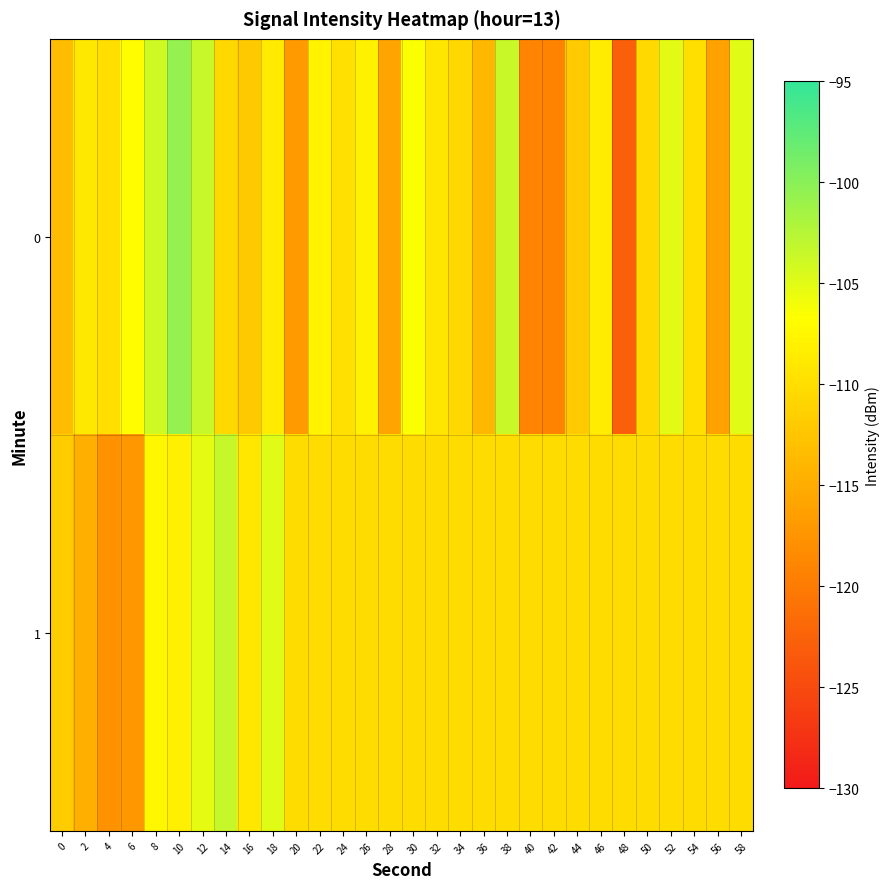

Reading left to right, transcribe all the data shown in this chart.

0: 0=-113.4	2=-108.9	4=-110.0	6=-106.8	8=-104.0	10=-100.6	12=-103.5	14=-110.6	16=-112.2	18=-108.7	20=-116.9	22=-107.9	24=-109.8	26=-108.0	28=-115.8	30=-106.5	32=-109.2	34=-110.6	36=-113.9	38=-103.6	40=-119.1	42=-119.1	44=-111.9	46=-108.6	48=-122.7	50=-110.5	52=-105.1	54=-109.9	56=-116.1	58=-104.9
1: 0=-111.8	2=-114.8	4=-117.7	6=-117.1	8=-107.5	10=-108.3	12=-105.3	14=-103.5	16=-109.0	18=-105.0	20=-110.2	22=-110.2	24=-110.2	26=-110.2	28=-110.2	30=-110.2	32=-110.2	34=-110.2	36=-110.2	38=-110.2	40=-110.2	42=-110.2	44=-110.2	46=-110.2	48=-110.2	50=-110.2	52=-110.2	54=-110.2	56=-110.2	58=-110.2